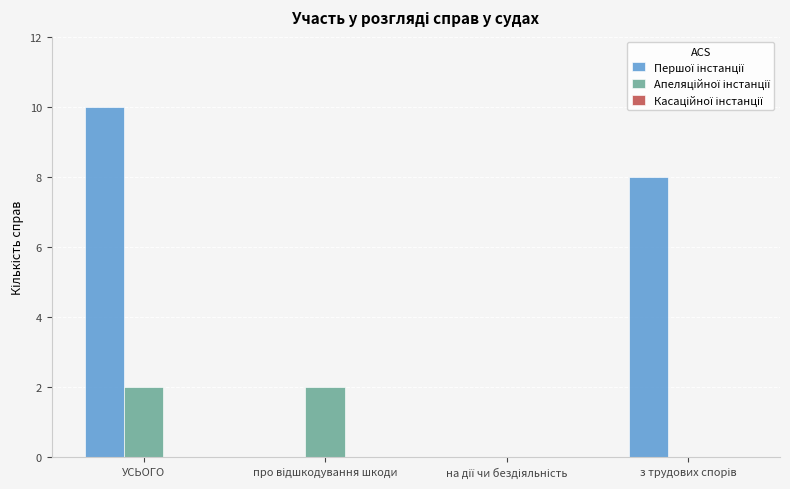

At which category is the sum across all series the highest?

УСЬОГО